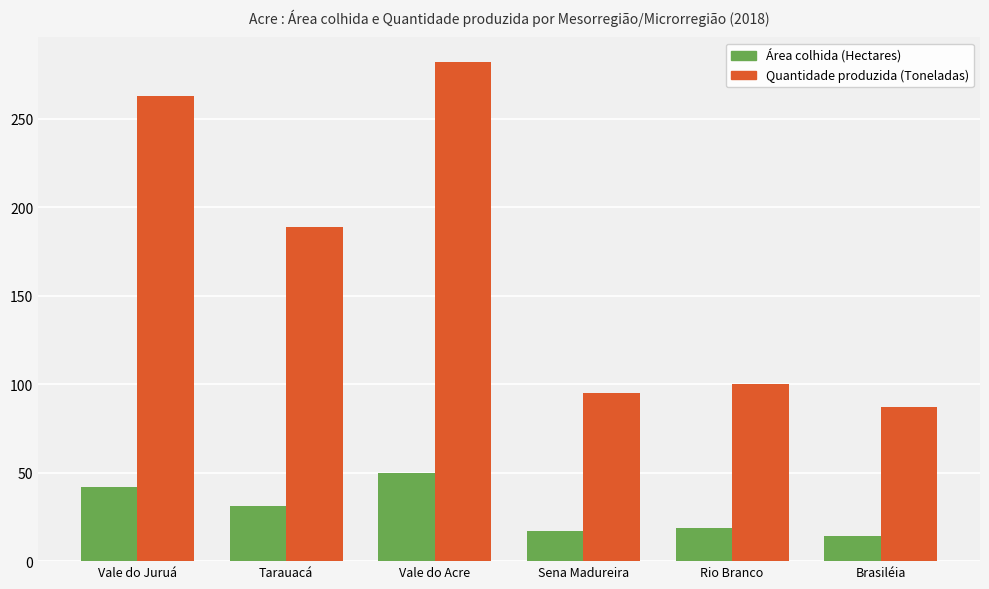

What position from the right is Vale do Juruá?

6